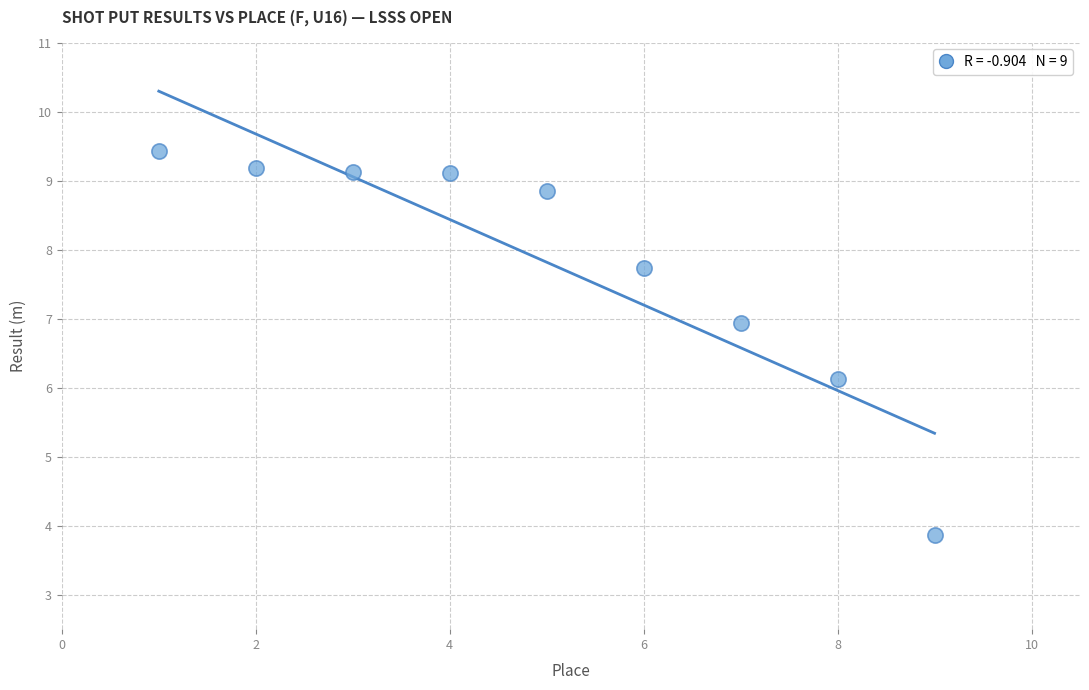

What Y value in the scatter plot is closest to 6?

6.1